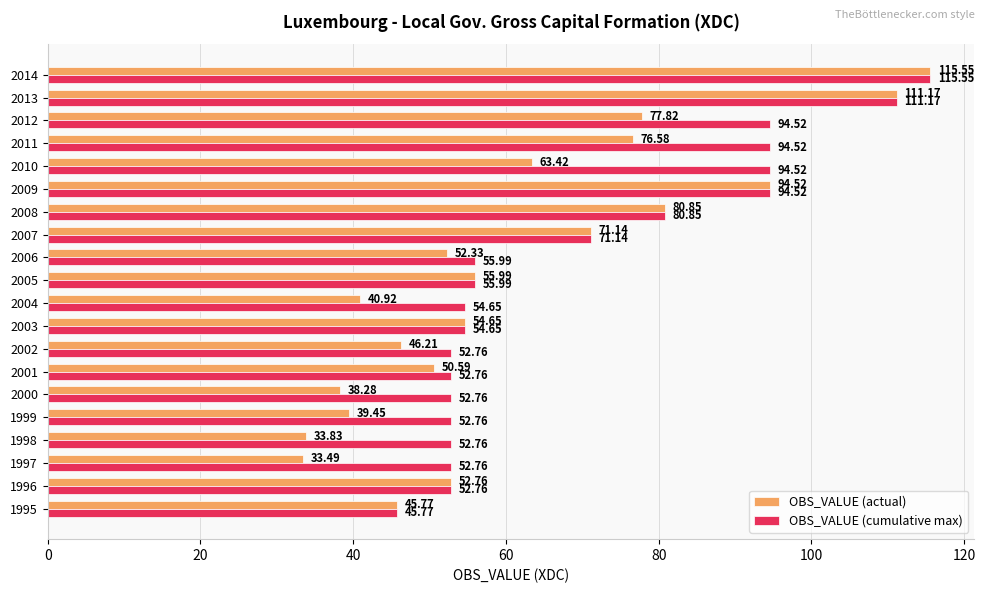

Rank the series at 2010 from lowest to highest value.

OBS_VALUE (actual), OBS_VALUE (cumulative max)